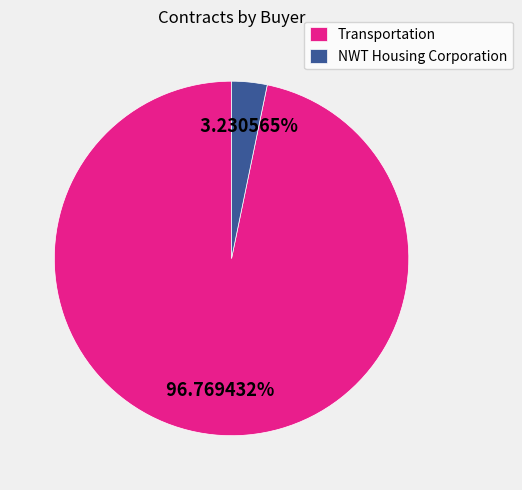

Count the number of slices in the pie.

2